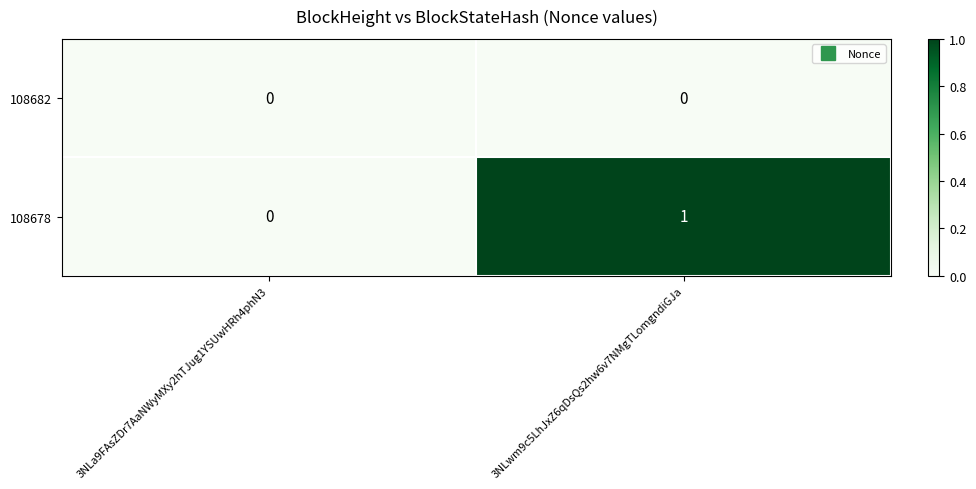

List the series in order of their peak value, lowest first.

108682, 108678